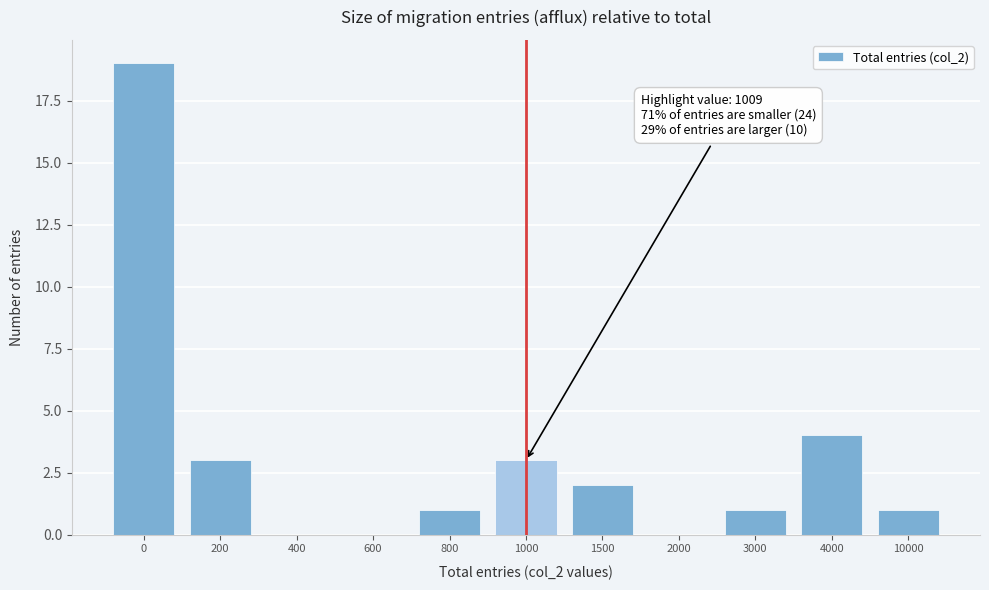

Reading left to right, transcribe all the data shown in this chart.

0=19	200=3	400=0	600=0	800=1	1000=3	1500=2	2000=0	3000=1	4000=4	10000=1